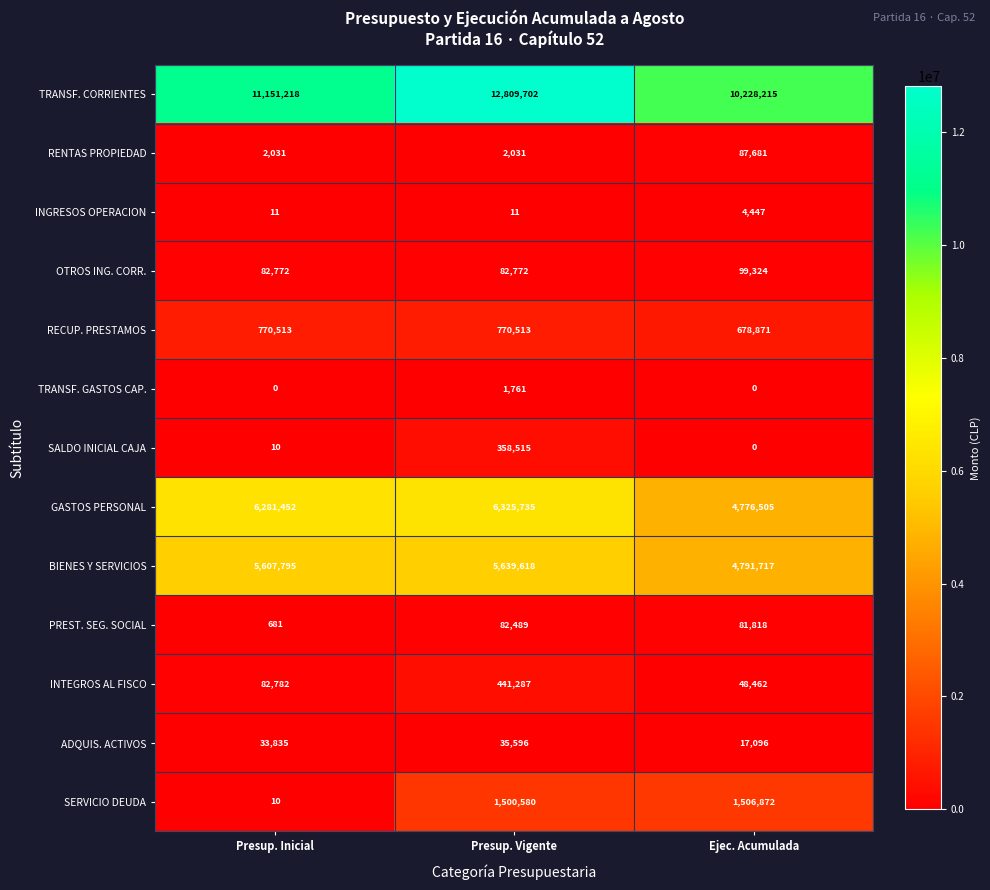

Which series changed the most between Presup. Inicial and Presup. Vigente?

TRANSF. CORRIENTES